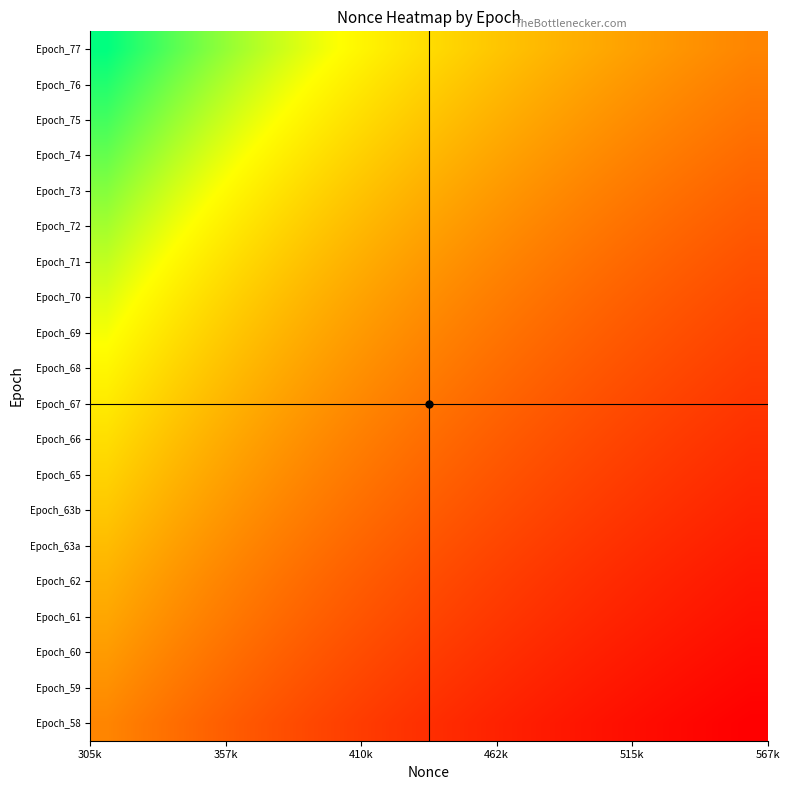

Reading left to right, what are all the values shown in this chart?

Epoch_77: 1.9	1.8	1.7	1.6	1.6	1.5	1.5	1.4	1.4	1.3	1.3	1.2	1.2	1.2	1.1	1.1	1.1	1.1	1.0	1.0
Epoch_76: 1.8	1.7	1.7	1.6	1.5	1.5	1.4	1.4	1.3	1.3	1.2	1.2	1.2	1.1	1.1	1.1	1.0	1.0	1.0	1.0
Epoch_75: 1.7	1.7	1.6	1.5	1.5	1.4	1.4	1.3	1.3	1.2	1.2	1.2	1.1	1.1	1.1	1.0	1.0	1.0	1.0	0.9
Epoch_74: 1.7	1.6	1.5	1.5	1.4	1.4	1.3	1.3	1.2	1.2	1.2	1.1	1.1	1.1	1.0	1.0	1.0	1.0	0.9	0.9
Epoch_73: 1.6	1.6	1.5	1.4	1.4	1.3	1.3	1.2	1.2	1.2	1.1	1.1	1.1	1.0	1.0	1.0	0.9	0.9	0.9	0.9
Epoch_72: 1.6	1.5	1.4	1.4	1.3	1.3	1.2	1.2	1.2	1.1	1.1	1.1	1.0	1.0	1.0	0.9	0.9	0.9	0.9	0.8
Epoch_71: 1.5	1.5	1.4	1.3	1.3	1.2	1.2	1.2	1.1	1.1	1.1	1.0	1.0	1.0	0.9	0.9	0.9	0.9	0.8	0.8
Epoch_70: 1.5	1.4	1.4	1.3	1.3	1.2	1.2	1.1	1.1	1.0	1.0	1.0	1.0	0.9	0.9	0.9	0.9	0.8	0.8	0.8
Epoch_69: 1.4	1.4	1.3	1.3	1.2	1.2	1.1	1.1	1.1	1.0	1.0	1.0	0.9	0.9	0.9	0.9	0.8	0.8	0.8	0.8
Epoch_68: 1.4	1.3	1.3	1.2	1.2	1.1	1.1	1.1	1.0	1.0	1.0	0.9	0.9	0.9	0.9	0.8	0.8	0.8	0.8	0.7
Epoch_67: 1.3	1.3	1.2	1.2	1.1	1.1	1.1	1.0	1.0	1.0	0.9	0.9	0.9	0.8	0.8	0.8	0.8	0.8	0.7	0.7
Epoch_66: 1.3	1.3	1.2	1.2	1.1	1.1	1.0	1.0	1.0	0.9	0.9	0.9	0.8	0.8	0.8	0.8	0.8	0.7	0.7	0.7
Epoch_65: 1.3	1.2	1.2	1.1	1.1	1.0	1.0	1.0	0.9	0.9	0.9	0.8	0.8	0.8	0.8	0.8	0.7	0.7	0.7	0.7
Epoch_63b: 1.2	1.2	1.1	1.1	1.0	1.0	1.0	0.9	0.9	0.9	0.8	0.8	0.8	0.8	0.8	0.7	0.7	0.7	0.7	0.7
Epoch_63a: 1.2	1.1	1.1	1.0	1.0	1.0	0.9	0.9	0.9	0.8	0.8	0.8	0.8	0.7	0.7	0.7	0.7	0.7	0.7	0.6
Epoch_62: 1.1	1.1	1.1	1.0	1.0	0.9	0.9	0.9	0.8	0.8	0.8	0.8	0.7	0.7	0.7	0.7	0.7	0.6	0.6	0.6
Epoch_61: 1.1	1.1	1.0	1.0	0.9	0.9	0.9	0.8	0.8	0.8	0.8	0.7	0.7	0.7	0.7	0.7	0.6	0.6	0.6	0.6
Epoch_60: 1.1	1.0	1.0	0.9	0.9	0.9	0.8	0.8	0.8	0.8	0.7	0.7	0.7	0.7	0.7	0.6	0.6	0.6	0.6	0.6
Epoch_59: 1.0	1.0	1.0	0.9	0.9	0.8	0.8	0.8	0.8	0.7	0.7	0.7	0.7	0.7	0.6	0.6	0.6	0.6	0.6	0.6
Epoch_58: 1.0	1.0	0.9	0.9	0.8	0.8	0.8	0.8	0.7	0.7	0.7	0.7	0.6	0.6	0.6	0.6	0.6	0.6	0.6	0.5